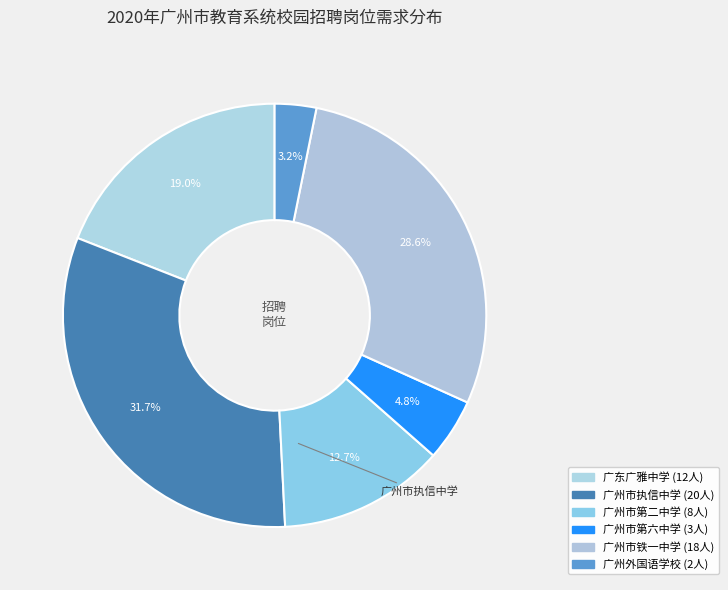

How many slices are in this pie chart?

6